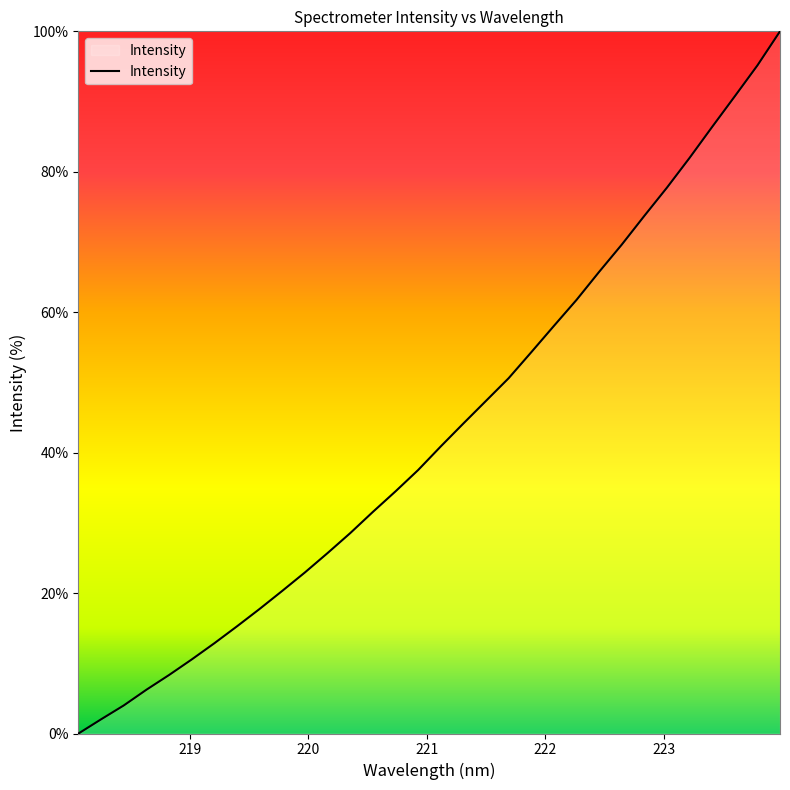

What is the difference between the maximum and minimum values?

100.0